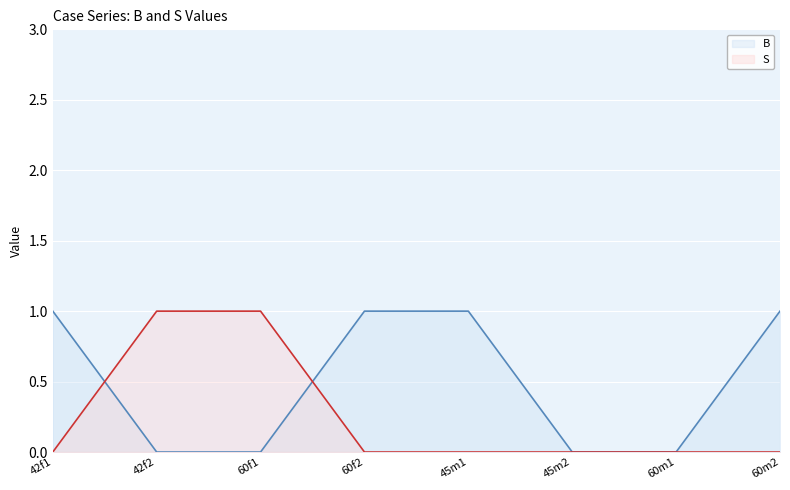

Is the value of B at 42f2 greater than the value of S at 42f2?

No